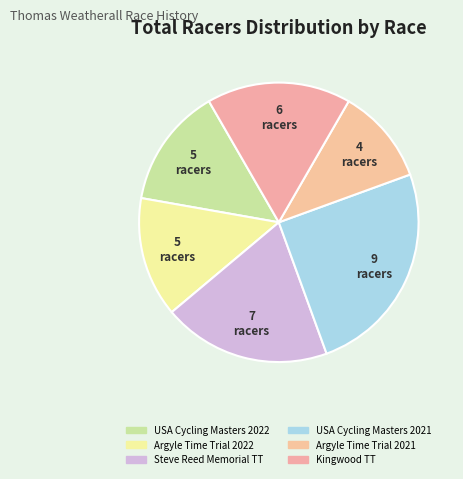

Between USA Cycling Masters 2021 and Argyle Time Trial 2021, which is larger?

USA Cycling Masters 2021